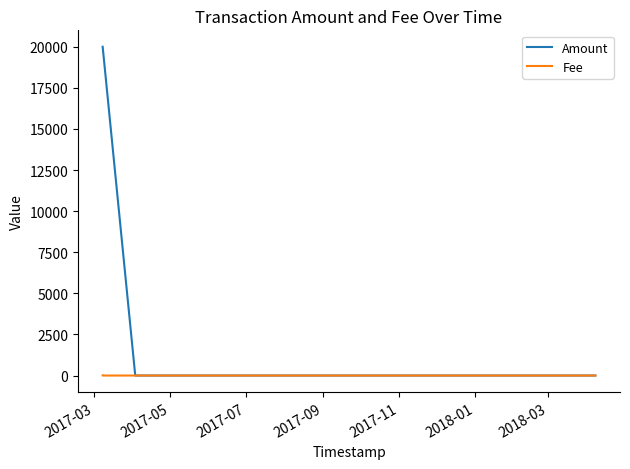

Count the number of categories in the chart.

4